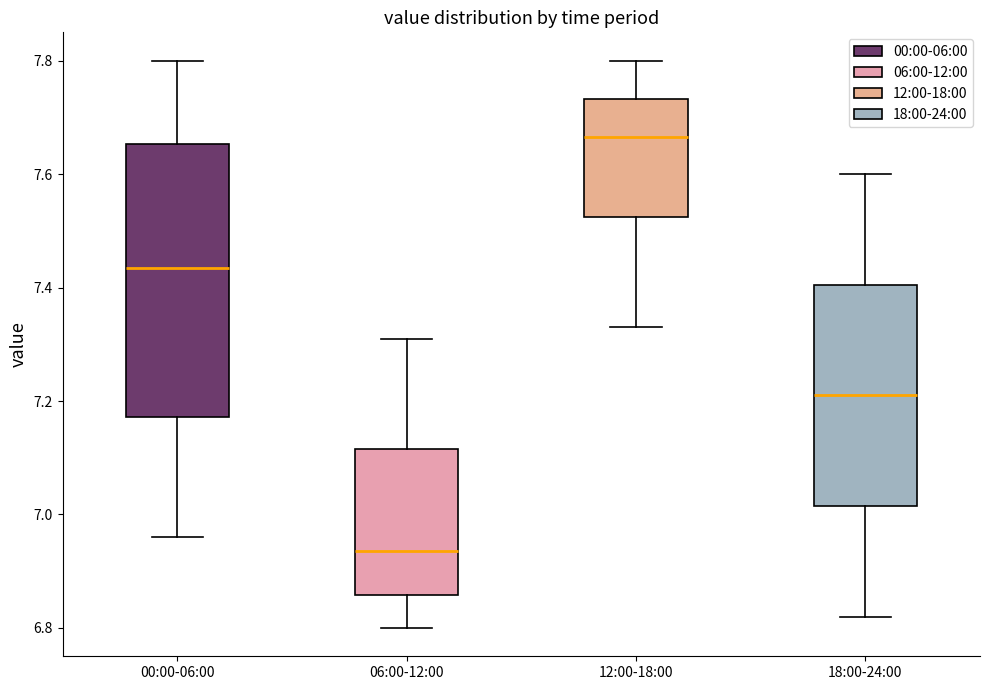

Reading left to right, read every box against the y-axis: the position of its median line, the range the box covers, and the ends of its whiskers. The values are not printed on the chart, so give them approximately, as read against the axis.

00:00-06:00: median 7.44, box 7.18 to 7.66, whiskers 6.96 to 7.80
06:00-12:00: median 6.94, box 6.86 to 7.12, whiskers 6.80 to 7.32
12:00-18:00: median 7.66, box 7.52 to 7.74, whiskers 7.34 to 7.80
18:00-24:00: median 7.22, box 7.02 to 7.40, whiskers 6.82 to 7.60